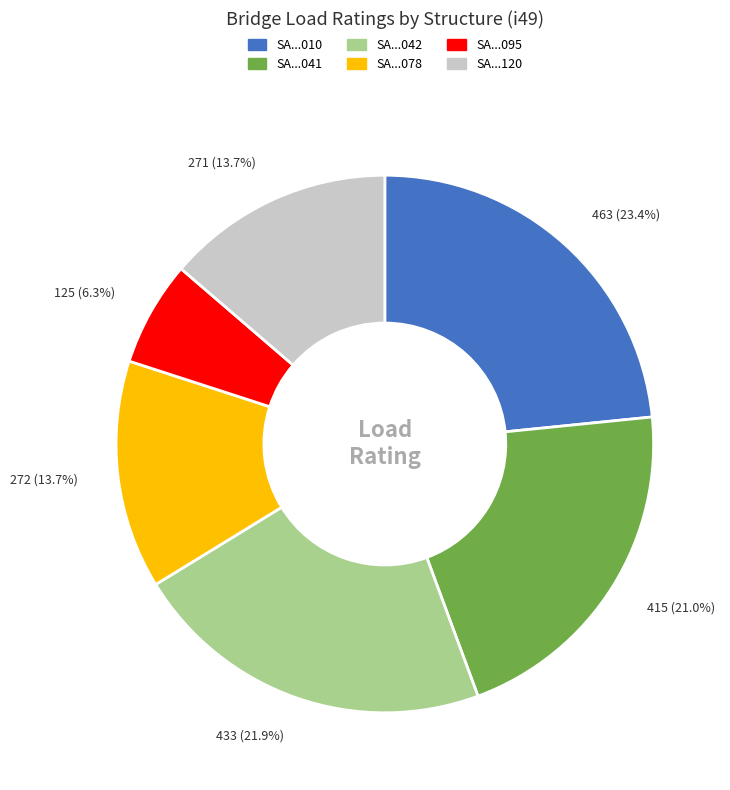

Does any single category account for the majority?

No